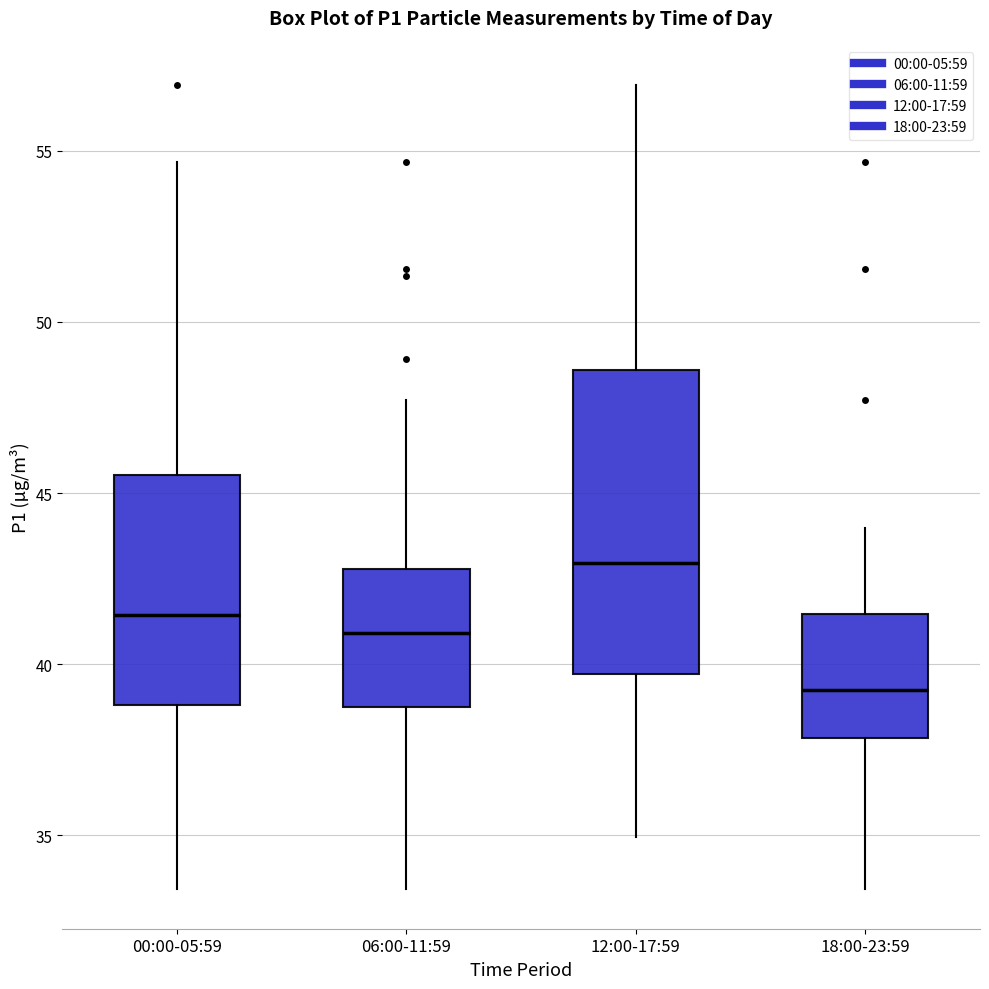

Reading left to right, read every box against the y-axis: the position of its median line, the range the box covers, and the ends of its whiskers. The values are not printed on the chart, so give them approximately, as read against the axis.

00:00-05:59: median 41.5, box 39.0 to 45.5, whiskers 33.5 to 54.5
06:00-11:59: median 41.0, box 39.0 to 43.0, whiskers 33.5 to 47.5
12:00-17:59: median 43.0, box 39.5 to 48.5, whiskers 35.0 to 57.0
18:00-23:59: median 39.5, box 38.0 to 41.5, whiskers 33.5 to 44.0